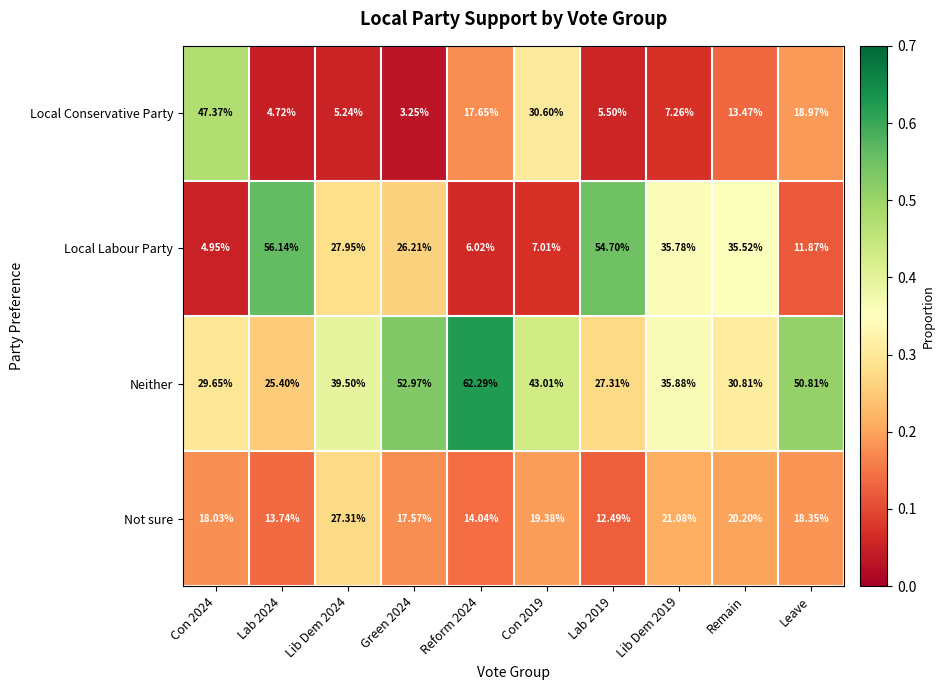

What is the spread (max minus min) of values at Lib Dem 2019?

28.6